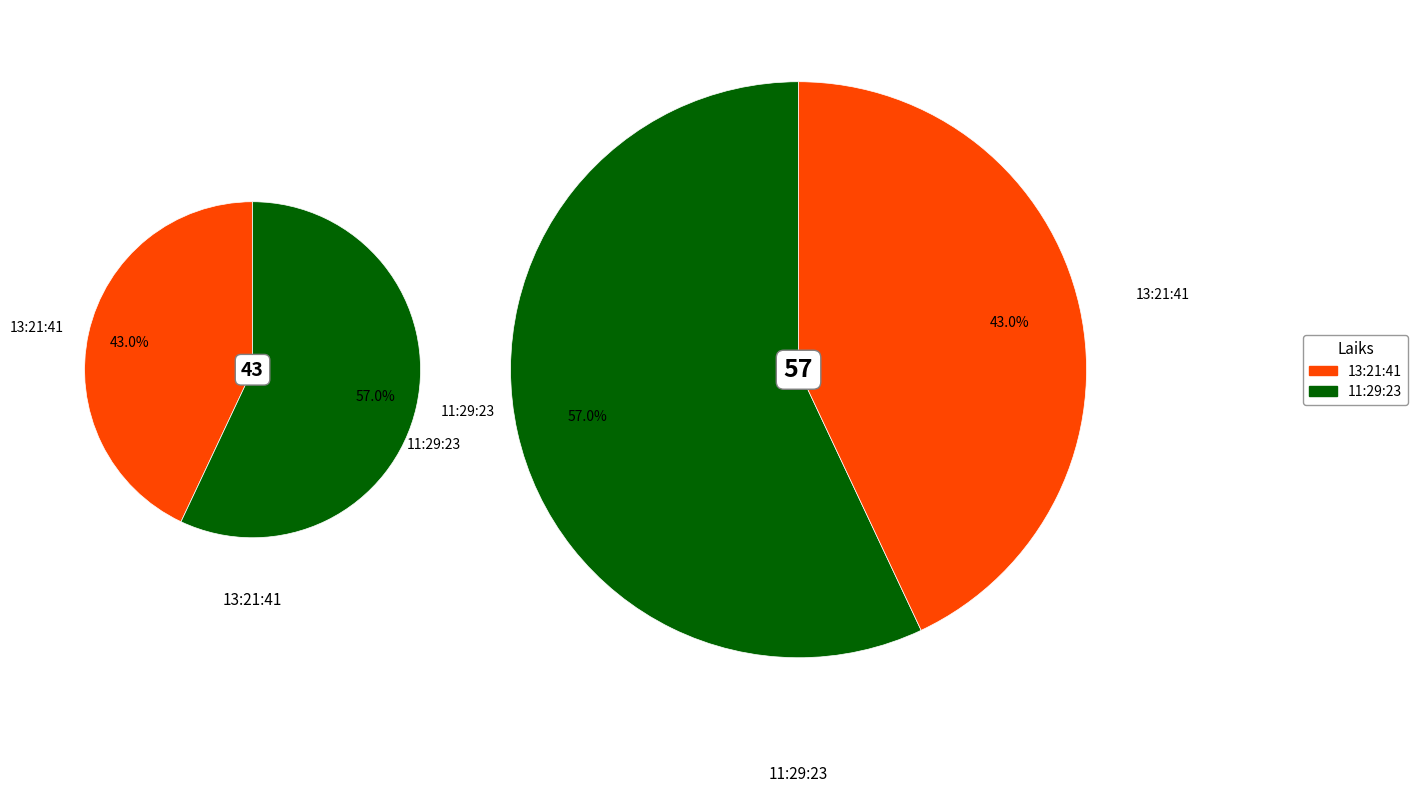

Approximately how many times larger is the value at 11:29:23 compared to 13:21:41?

1.3